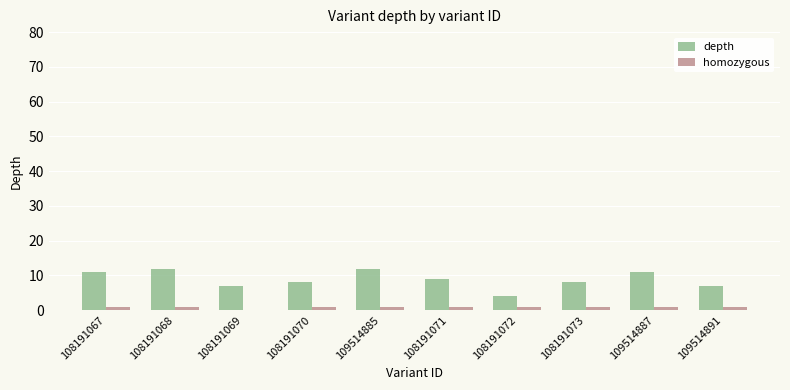

Which series has the largest total across all categories?

depth